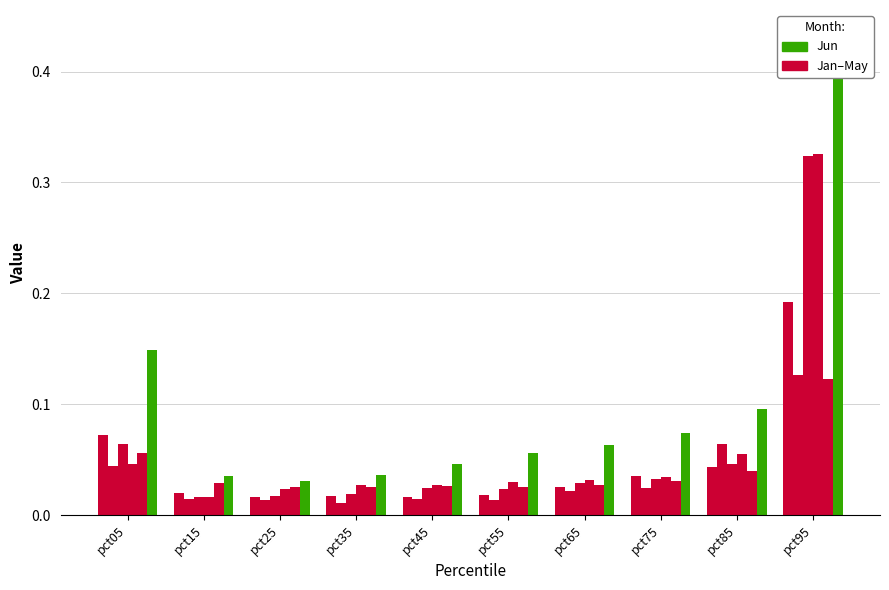

What is the difference between the maximum and minimum values in the Mar series?

0.3